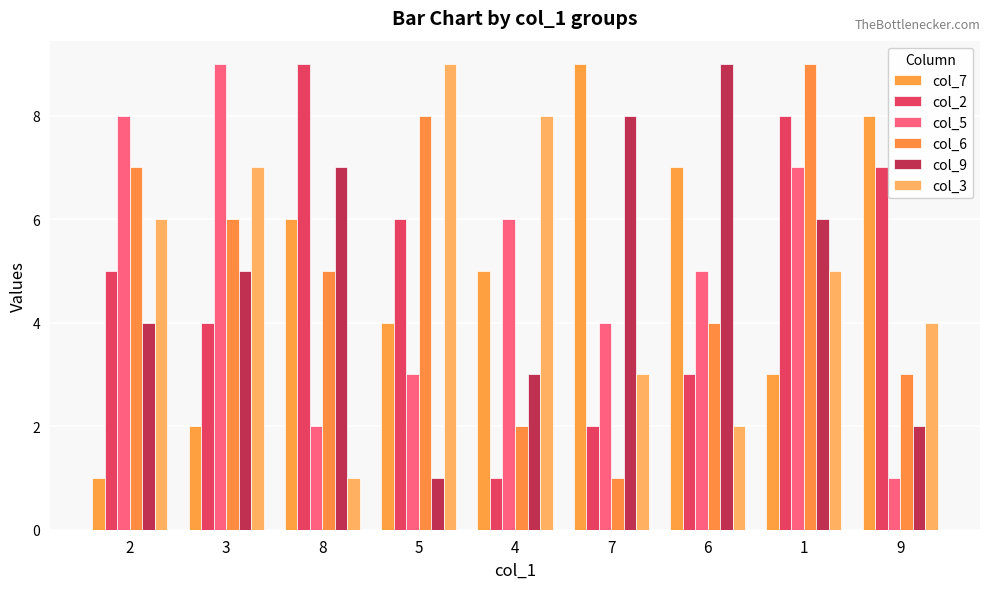

What is the sum of all col_6 values?

45